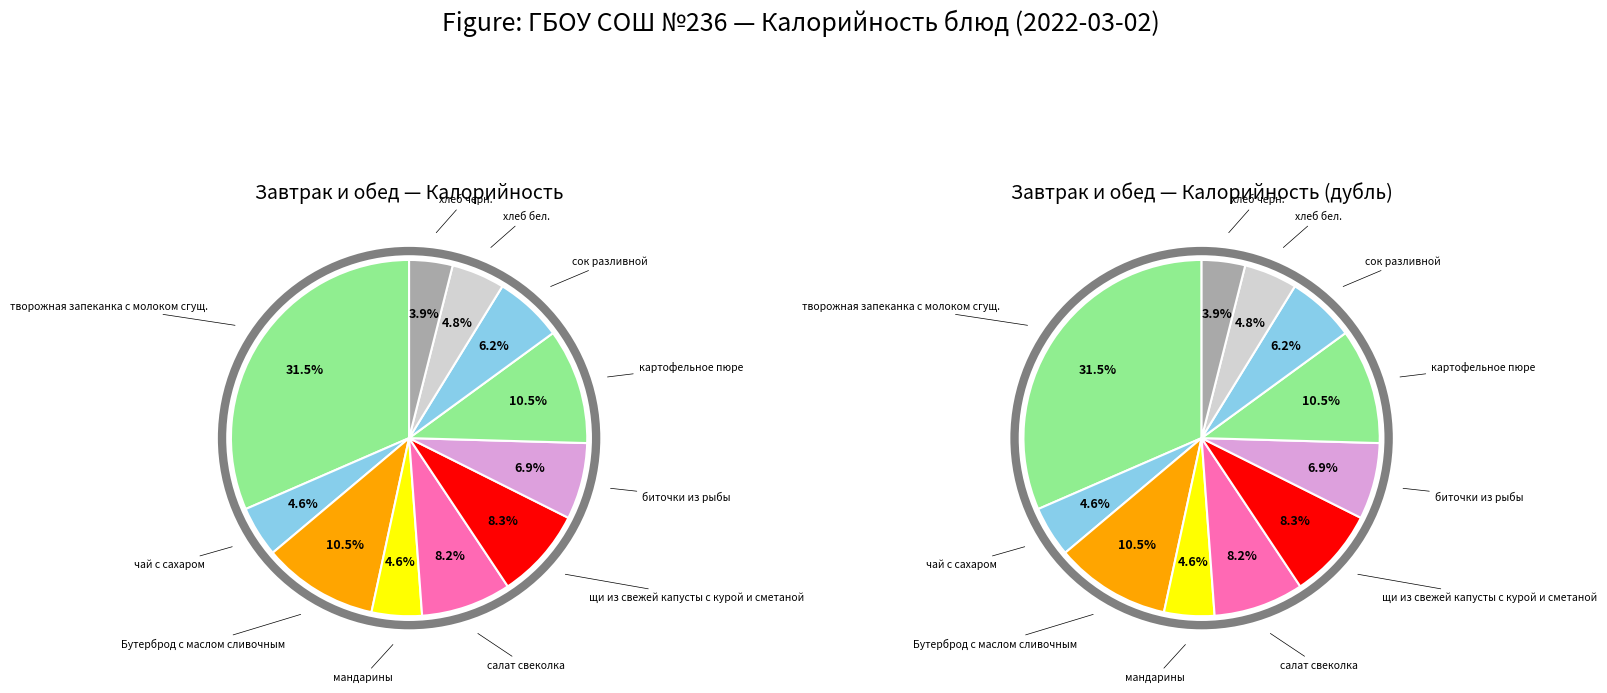

How many slices are in this pie chart?

11